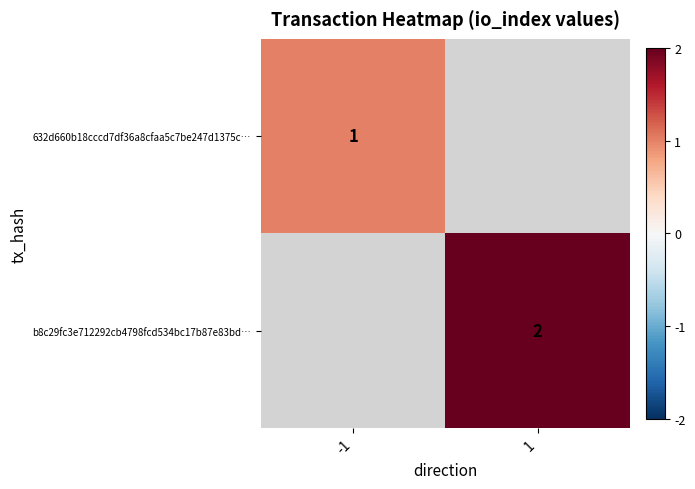

True or false: b8c29fc3e712292cb4798fcd534bc17b87e83bd… has a value of 2 at 1.

True